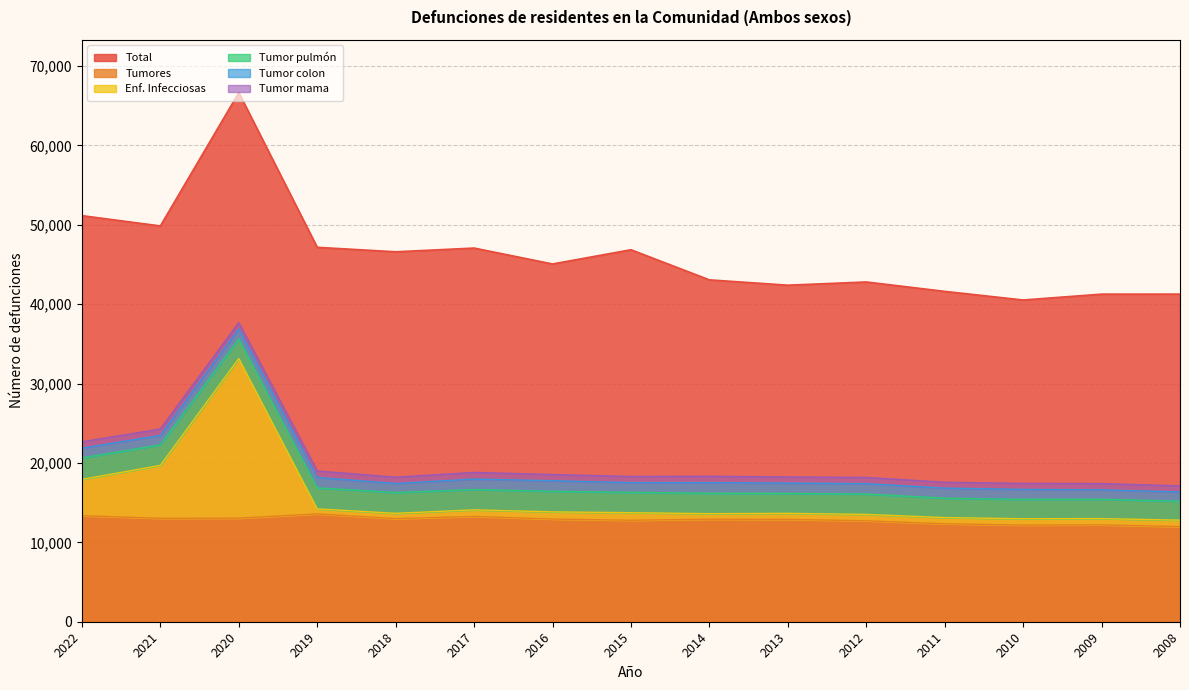

At which label is Enf. Infecciosas closest to 22972?

2021